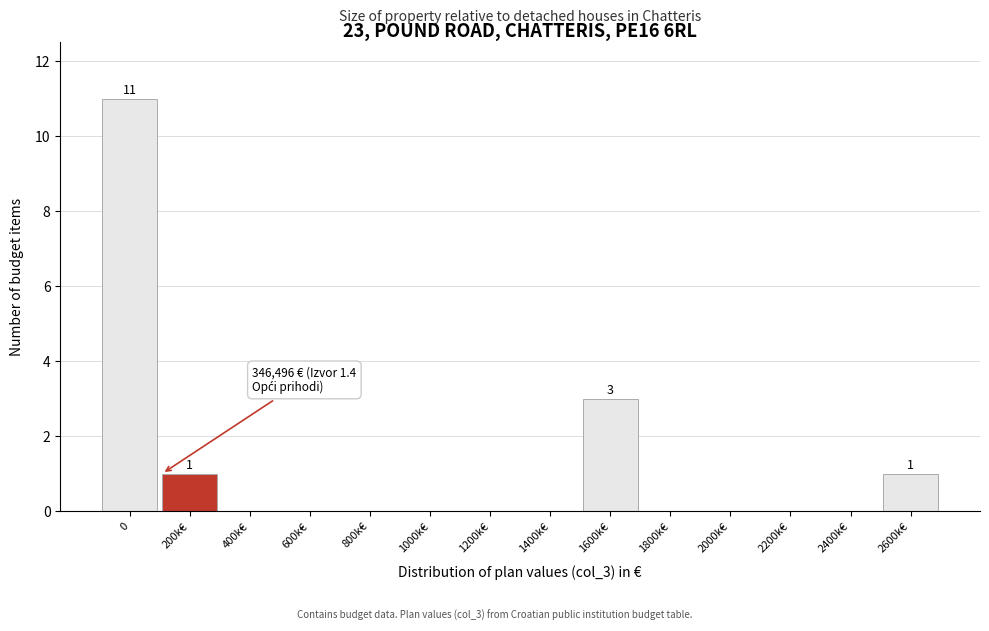

Reading left to right, transcribe all the data shown in this chart.

0=11	200k€=1	400k€=0	600k€=0	800k€=0	1000k€=0	1200k€=0	1400k€=0	1600k€=3	1800k€=0	2000k€=0	2200k€=0	2400k€=0	2600k€=1